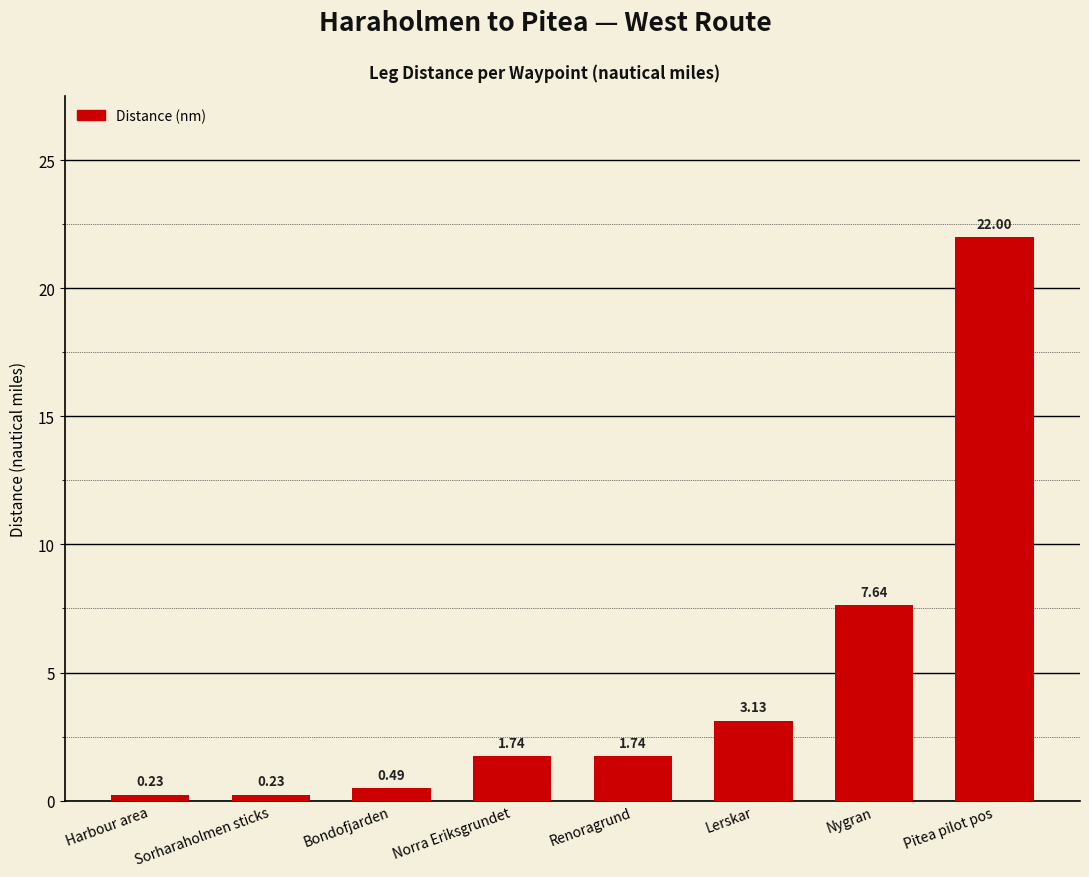

What is the change in value from Norra Eriksgrundet to Nygran?

+5.9